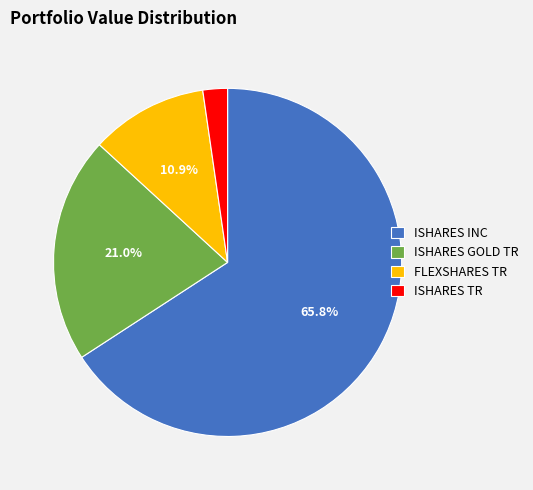

How much of the chart is everything except ISHARES GOLD TR?

79.0%